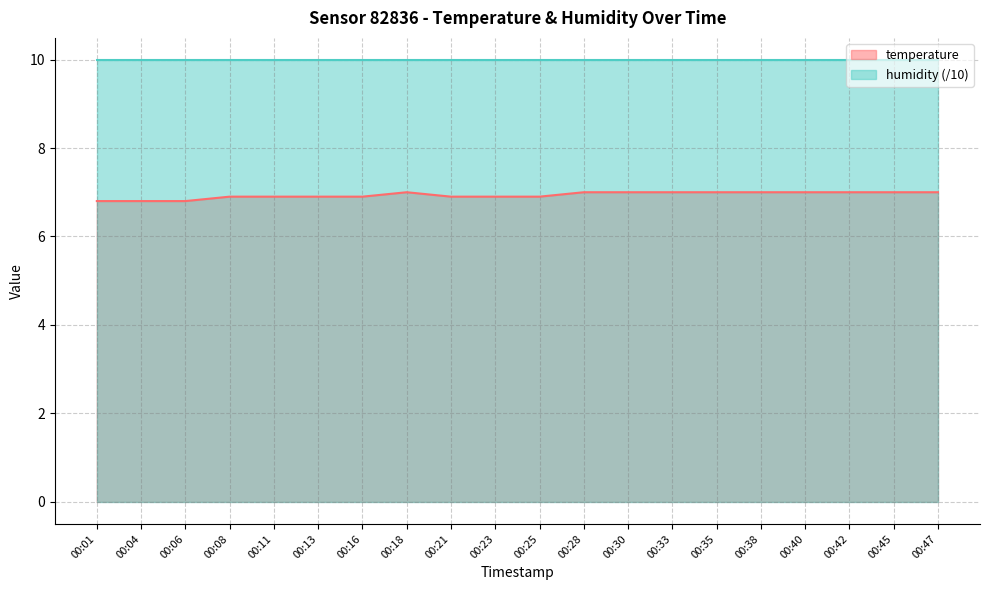

At which category does the chart reach its peak across all series?

00:18